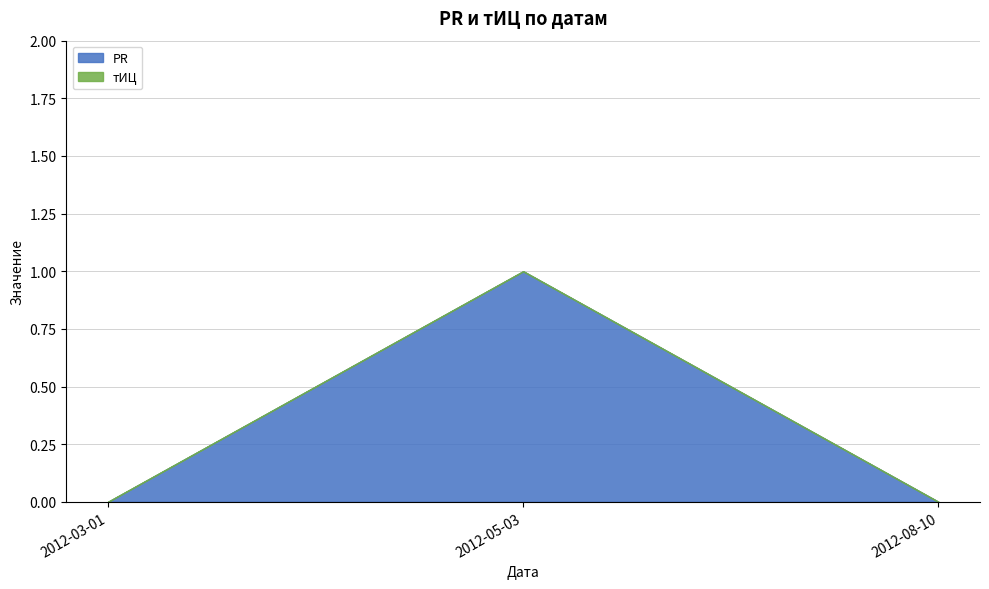

Does the chart display data point markers on the line(s)?

No